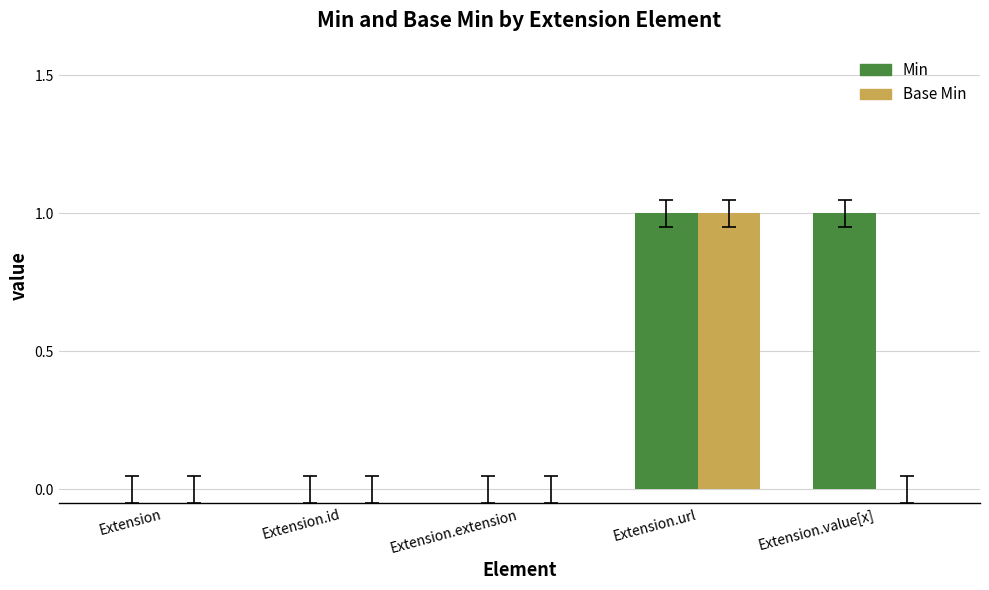

How many groups of bars are there?

5